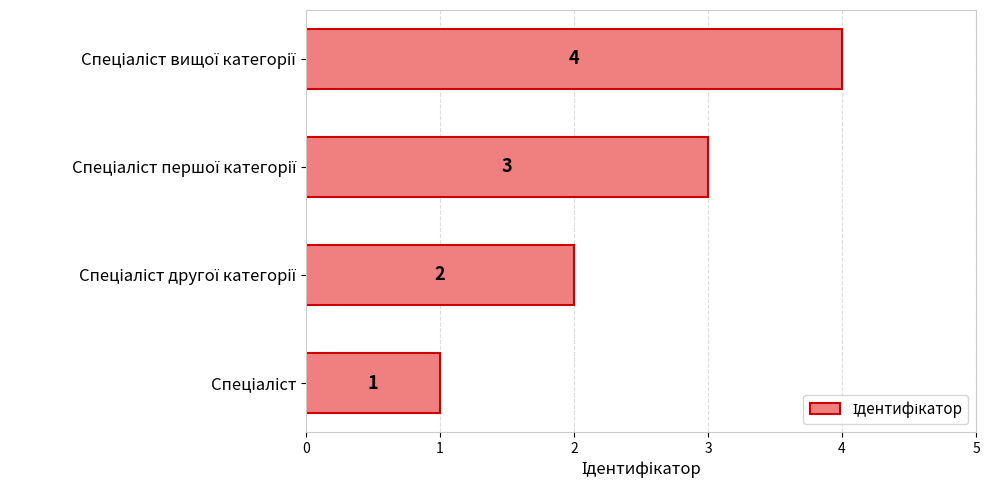

How many values are between 2 and 4?

3